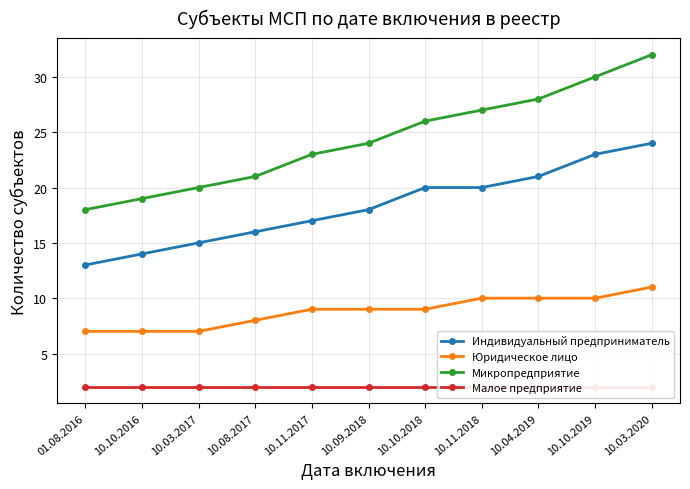

Reading right to left, extract all data points from this chart.

Индивидуальный предприниматель: 24	23	21	20	20	18	17	16	15	14	13
Юридическое лицо: 11	10	10	10	9	9	9	8	7	7	7
Микропредприятие: 32	30	28	27	26	24	23	21	20	19	18
Малое предприятие: 2	2	2	2	2	2	2	2	2	2	2